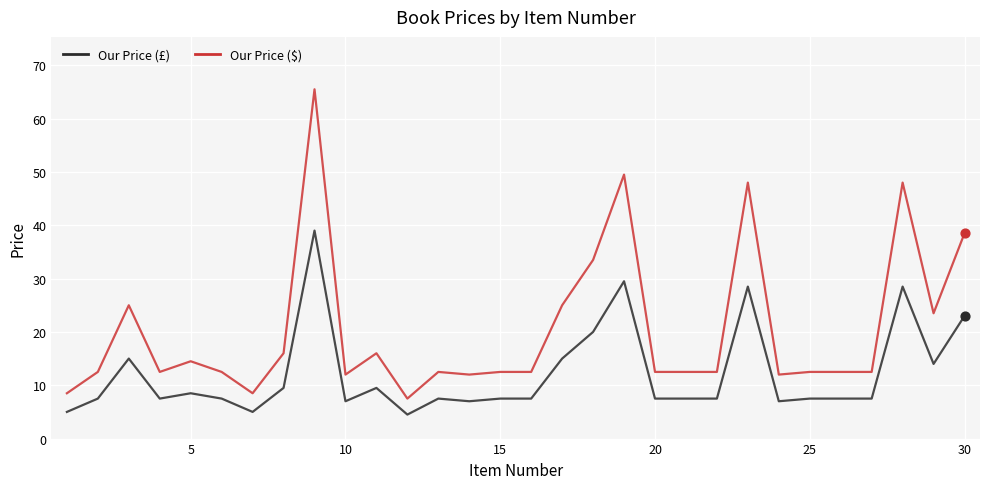

Which series has the largest range (max minus min)?

Our Price ($)